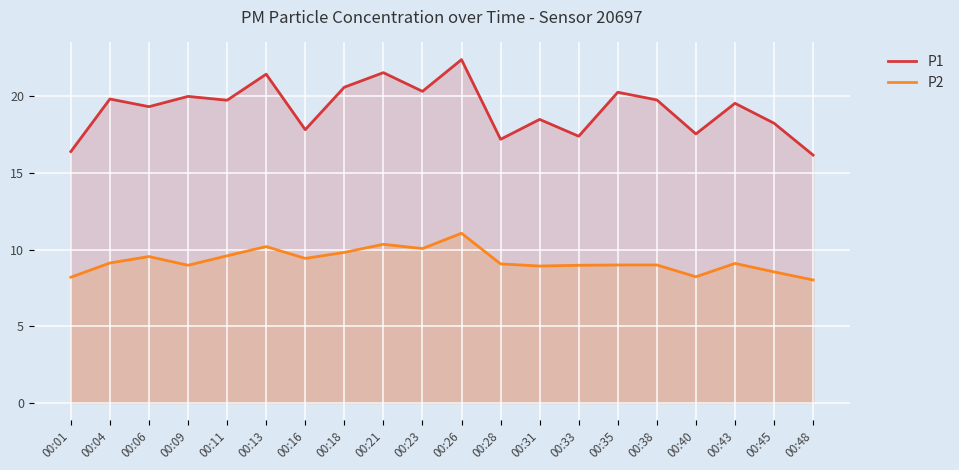

What is the greatest value displayed?

22.4